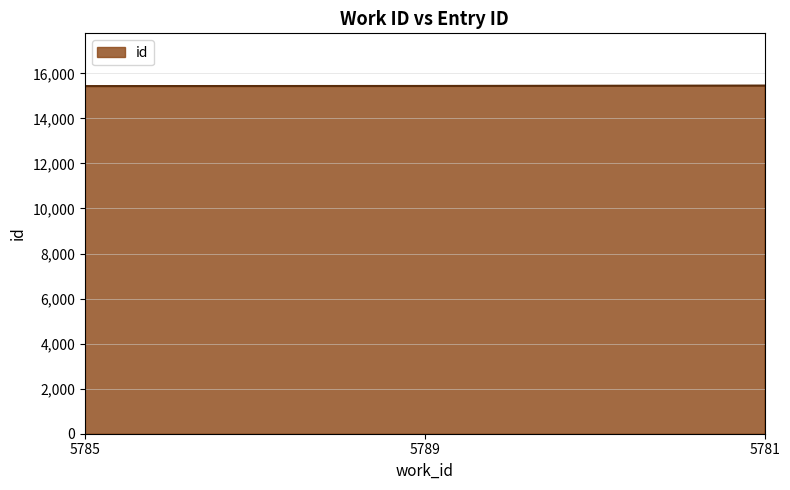

The value at 5789 is 10050. True or false?

False